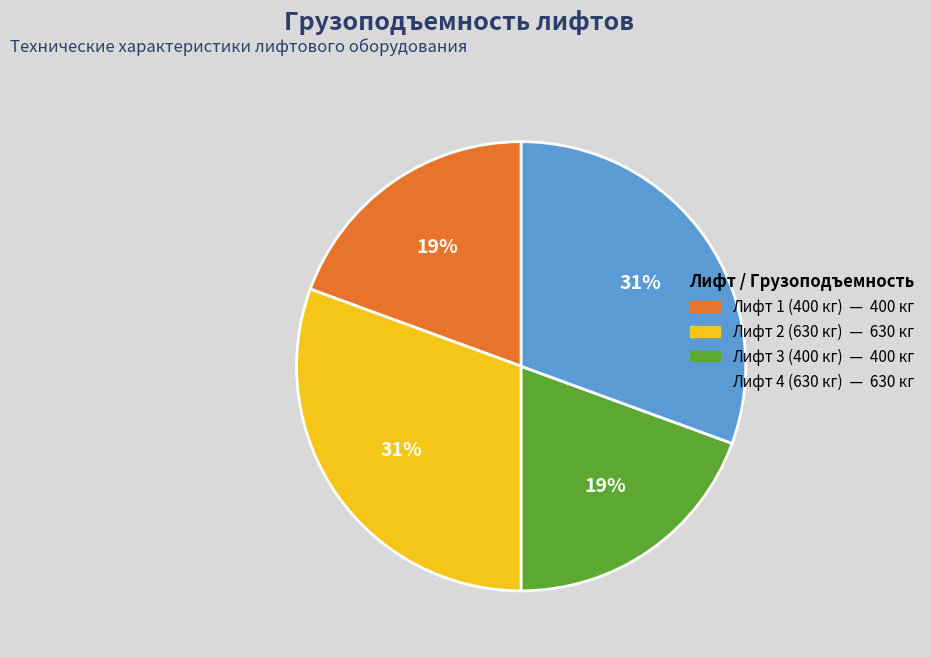

Combined, do Лифт 4 (630 кг) — 630 кг and Лифт 2 (630 кг) — 630 кг account for over 50%?

Yes